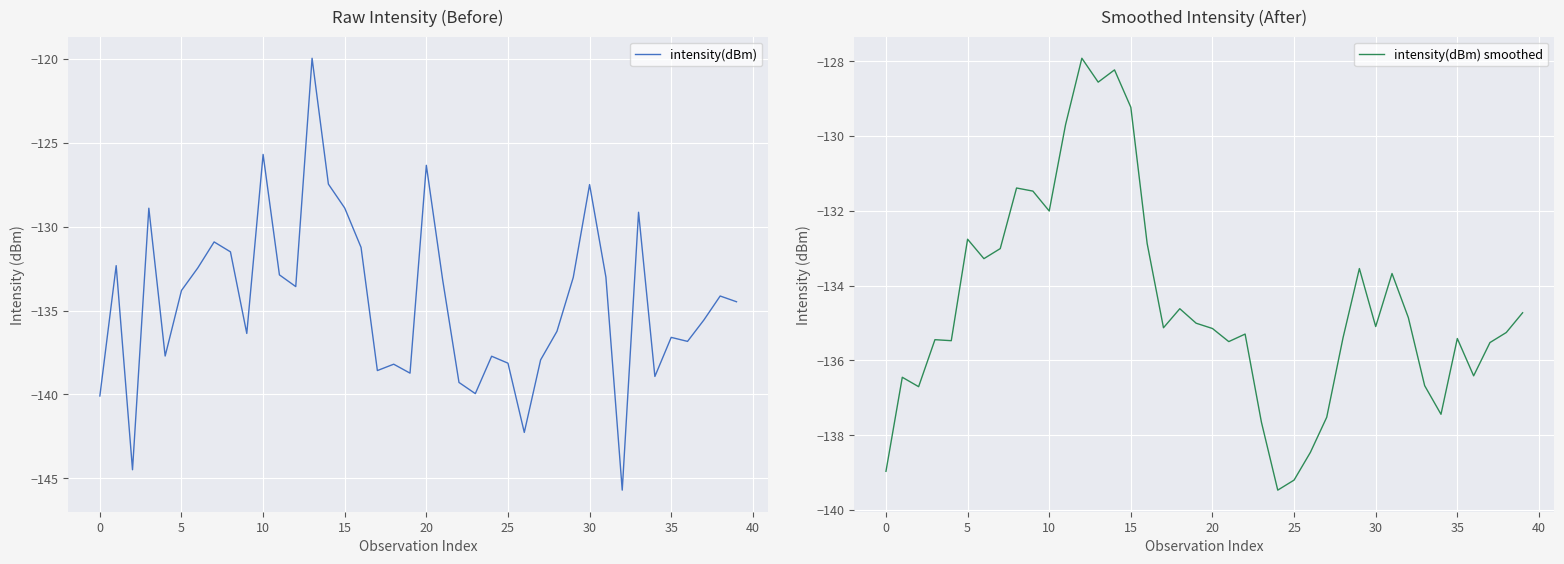

At how many categories does at least one series exceed -130?

10